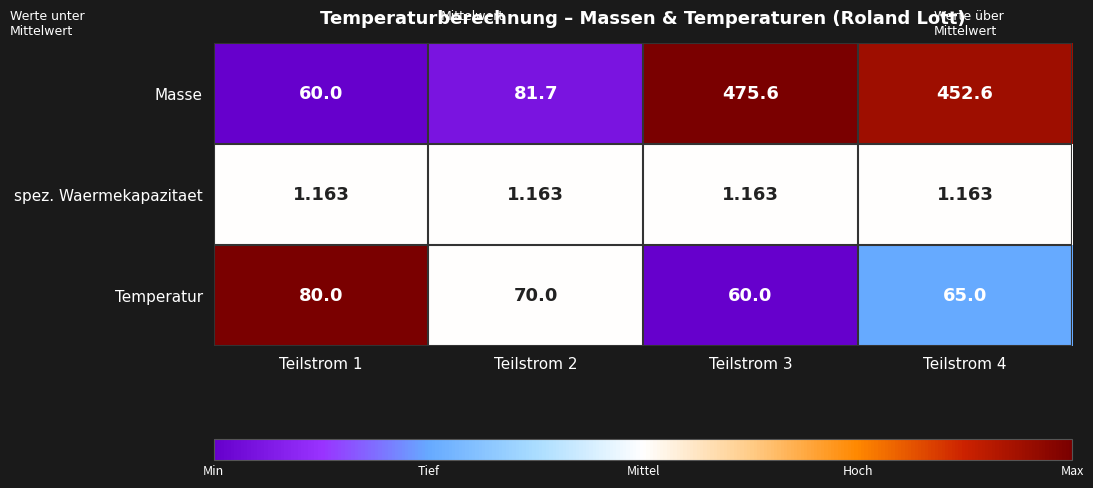

Which series has the largest total across all categories?

Masse